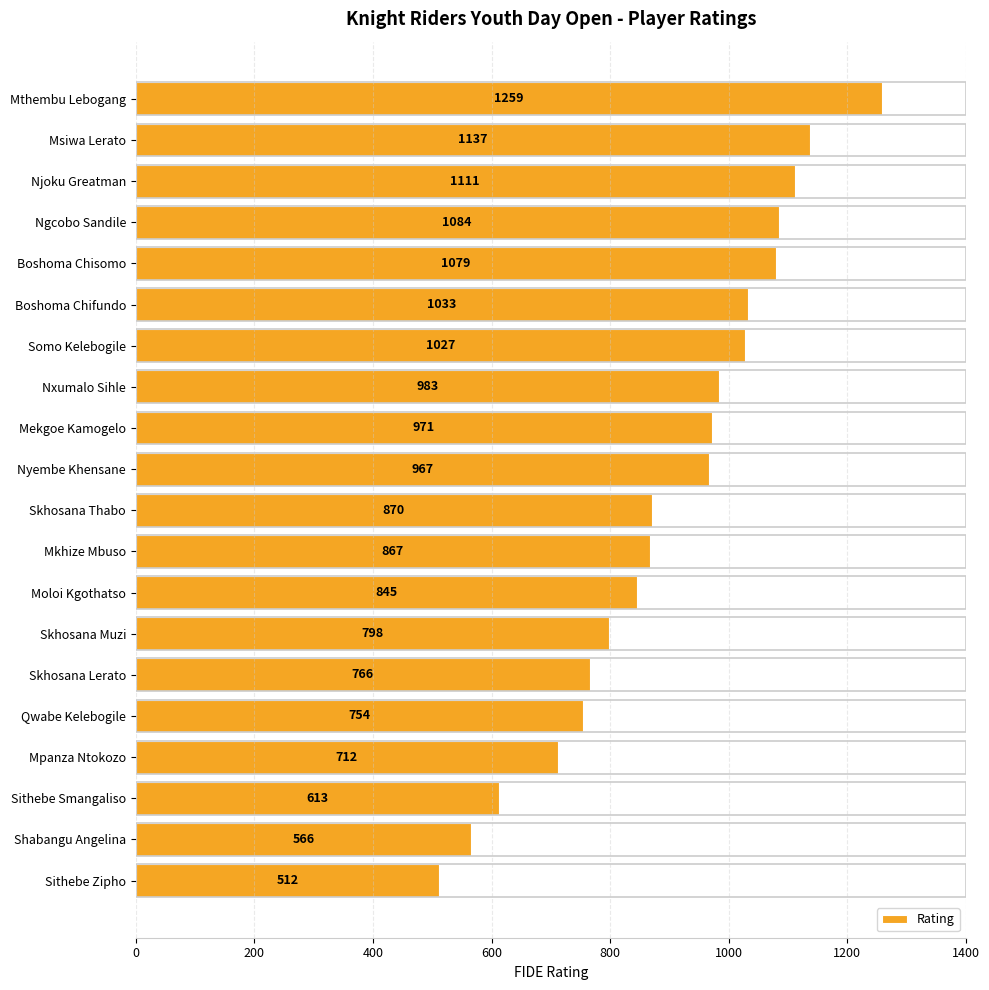

What is the minimum value shown in the chart?

512